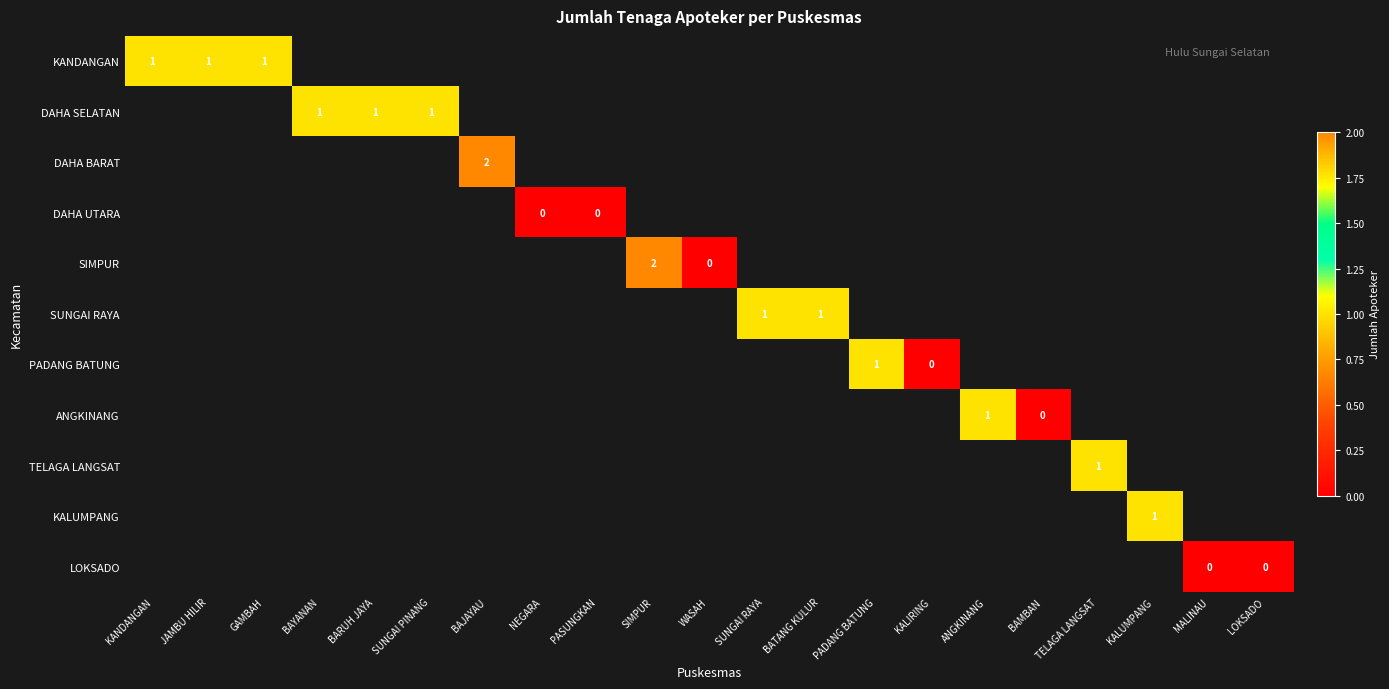

List the series in order of their peak value, highest first.

KANDANGAN, DAHA SELATAN, DAHA BARAT, DAHA UTARA, SIMPUR, SUNGAI RAYA, PADANG BATUNG, ANGKINANG, TELAGA LANGSAT, KALUMPANG, LOKSADO